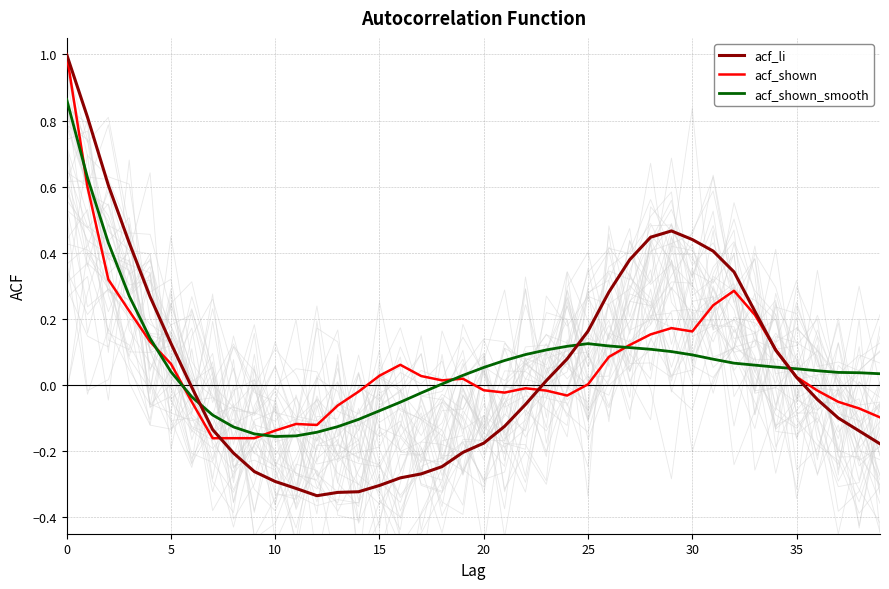

What is the spread (max minus min) of values at 18?

0.3